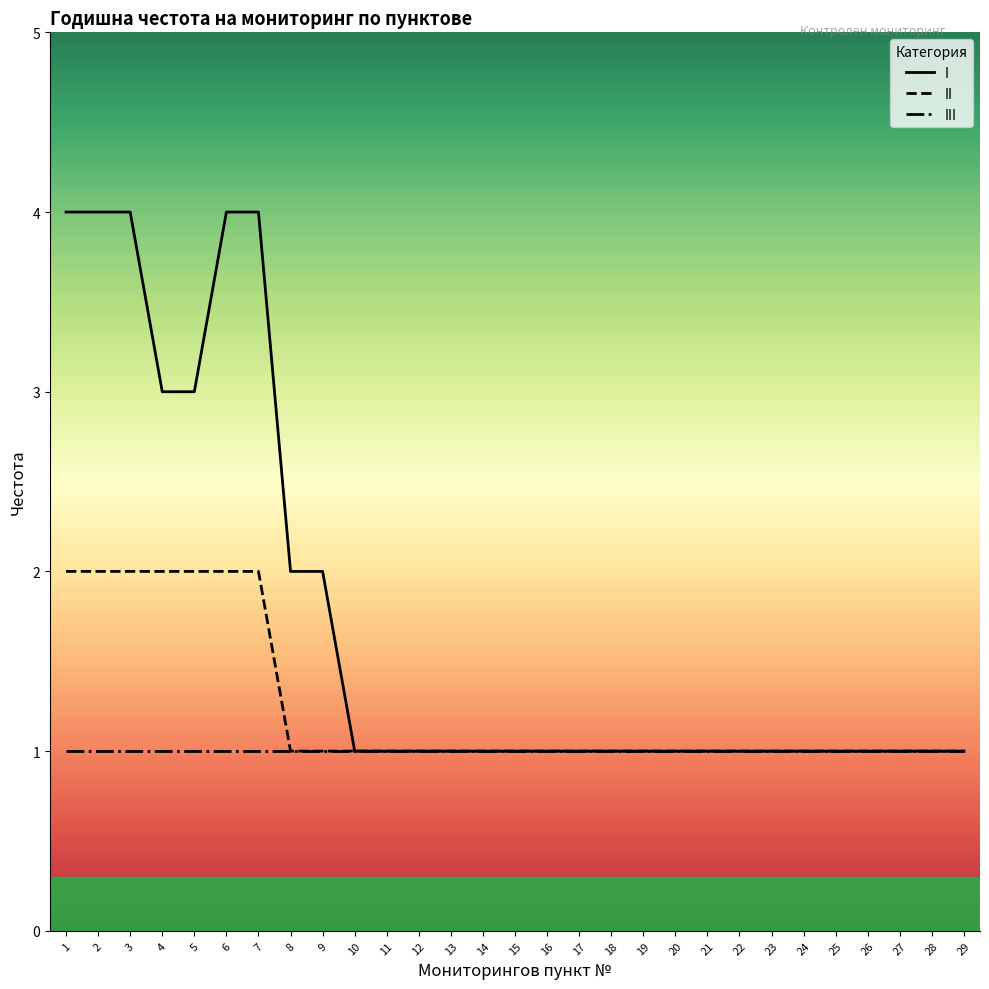

List the series in order of their overall mean, lowest first.

III, II, I